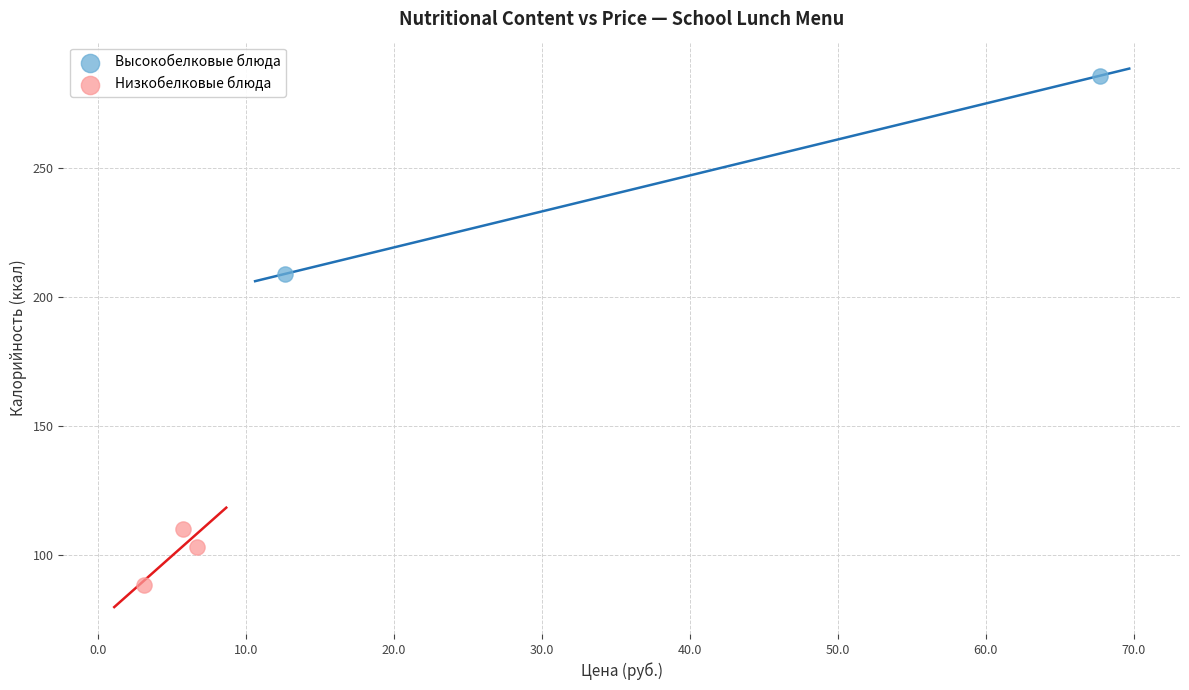

Which series contains the lowest Y value?

Низкобелковые блюда